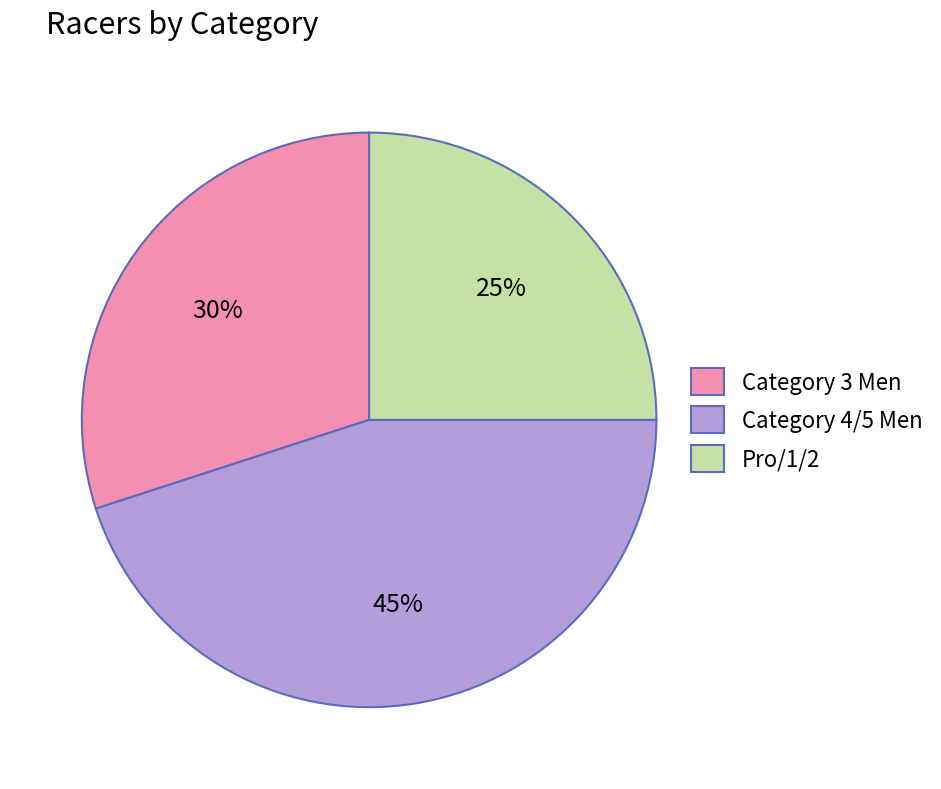

Count the number of slices in the pie.

3